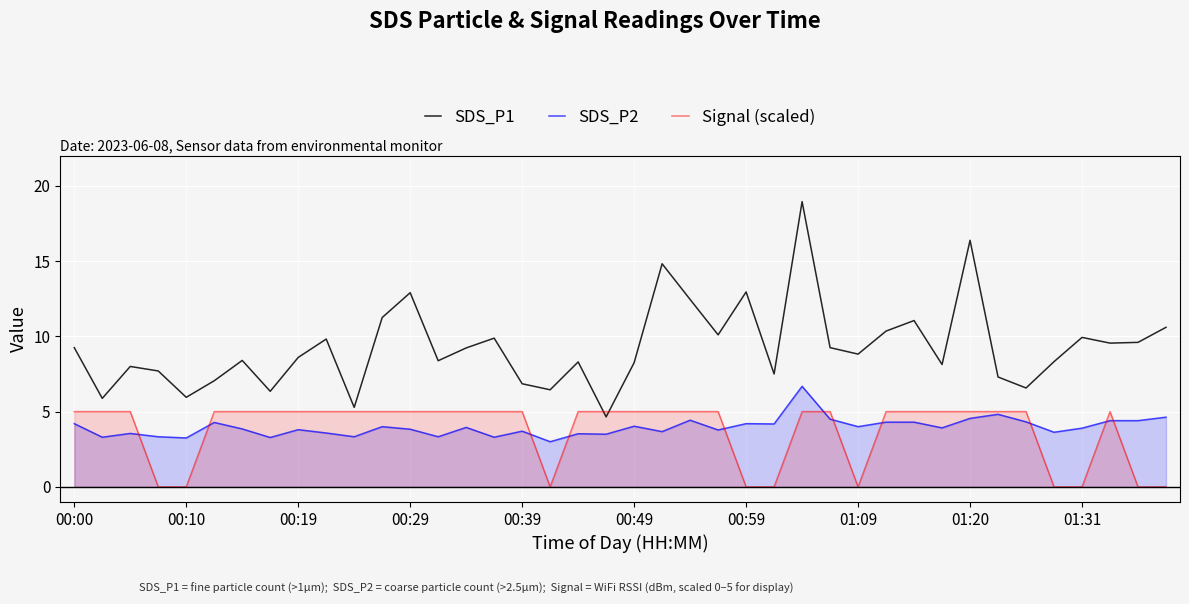

How many intersections are there between Signal (scaled) and SDS_P2?

11